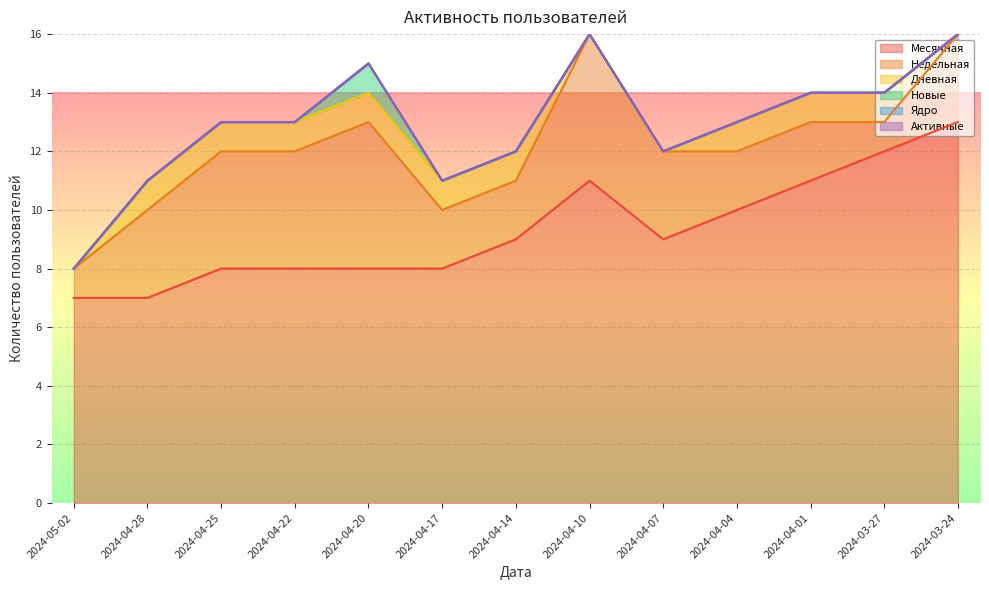

How many lines are shown in the chart?

6